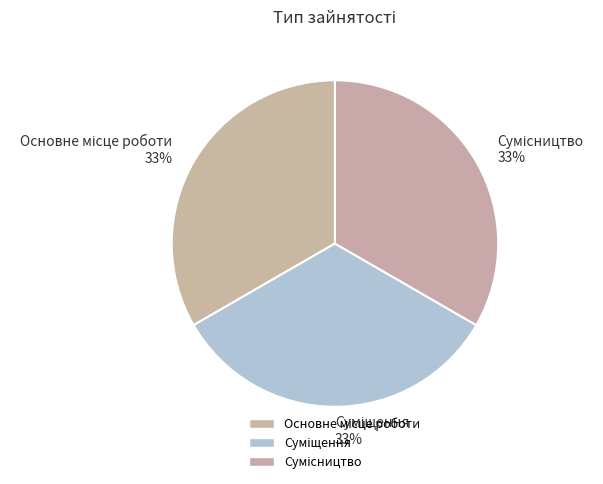

Is there any slice that represents more than half of the pie?

No